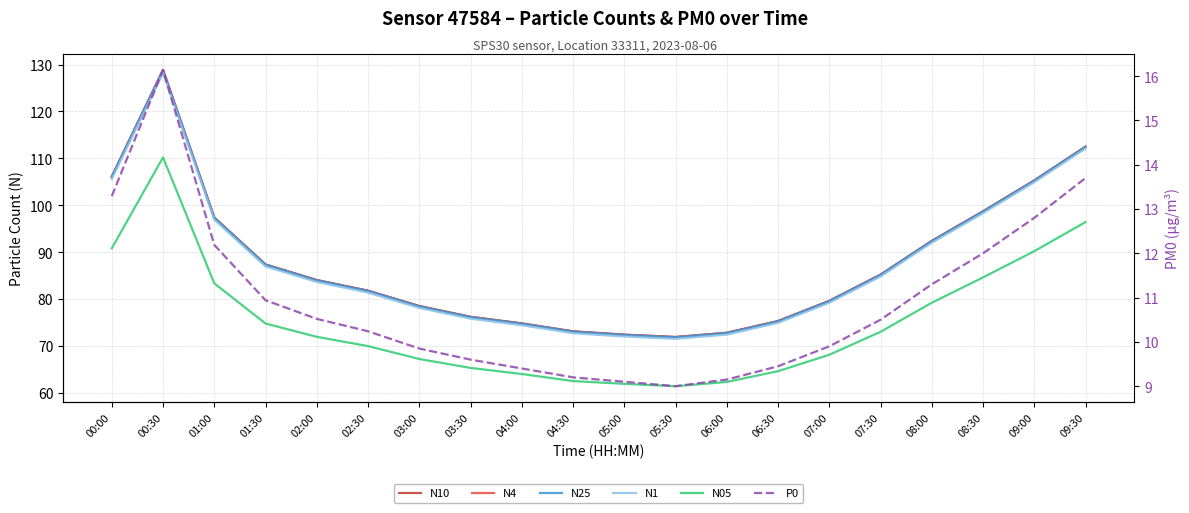

What is the label of the 18th point from the left?

08:30